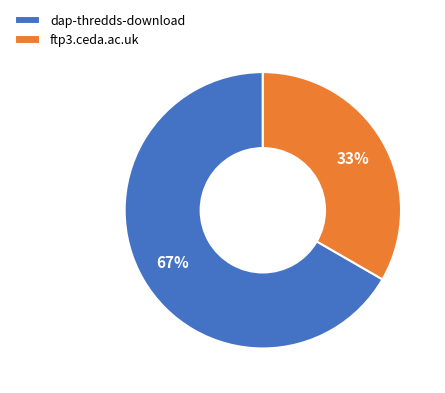

Is there any slice that represents more than half of the pie?

Yes